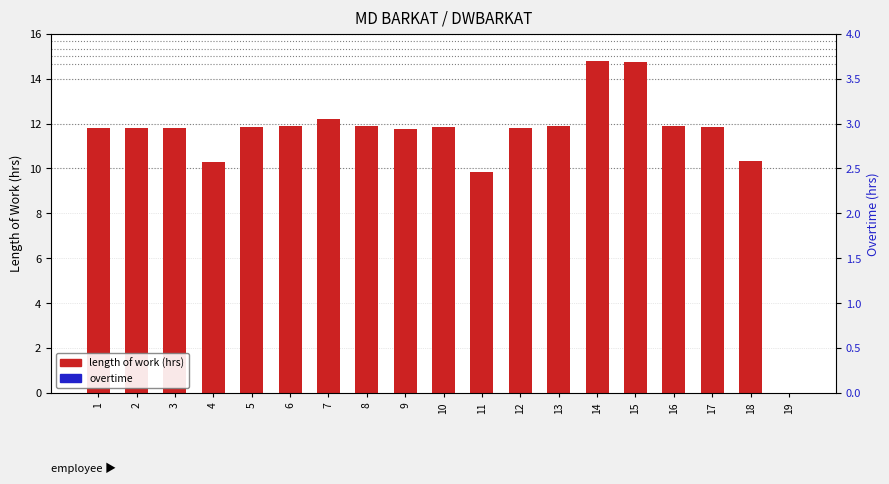

What is the value of the length of work (hrs) bar at the 4th from the left?

10.3